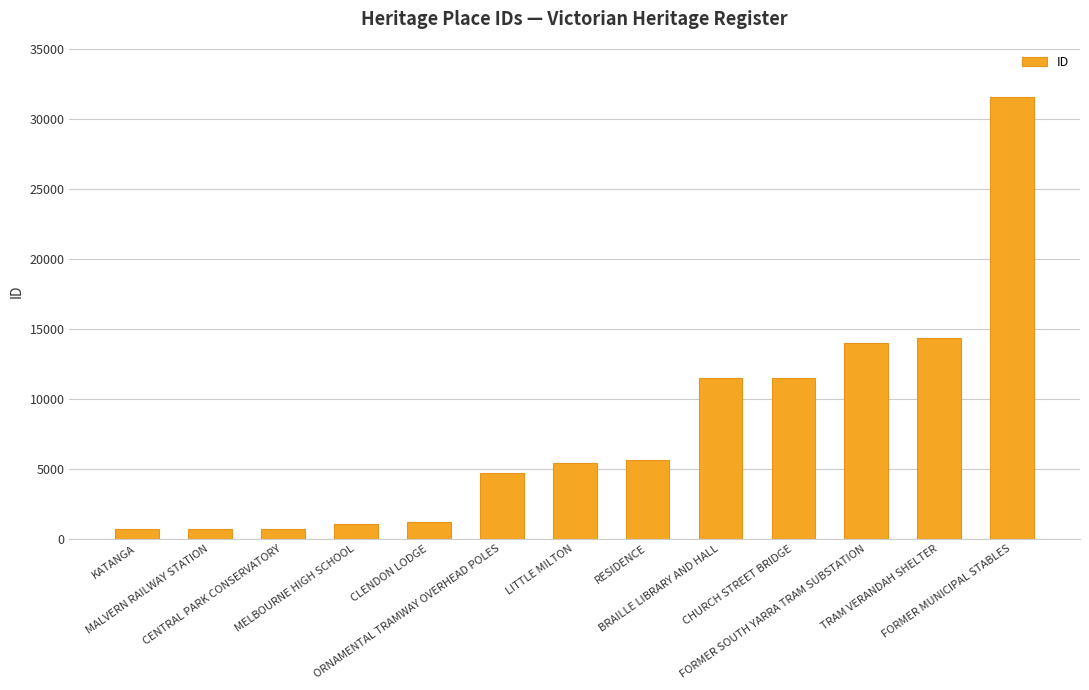

Which category has the highest value across all series?

FORMER MUNICIPAL STABLES